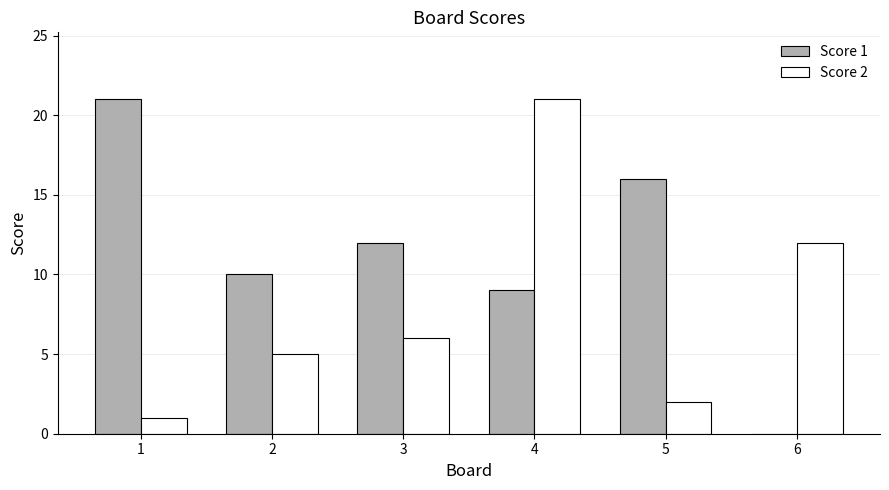

Where is Score 1 nearest to the value 10?

2